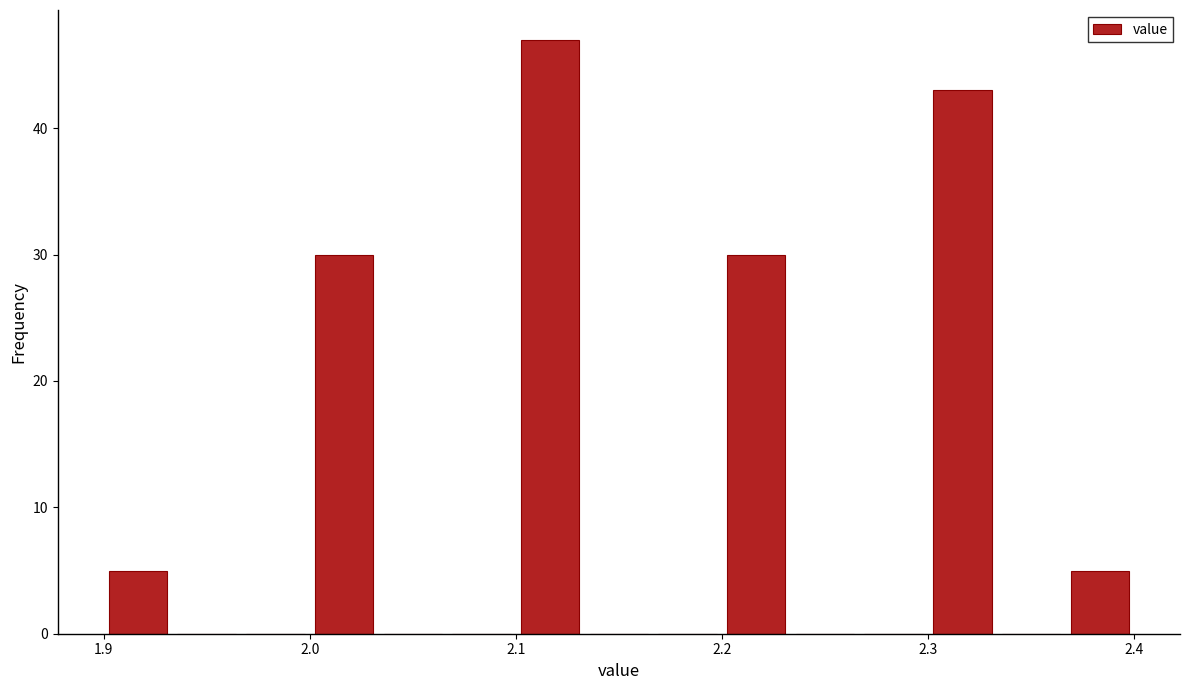

Read against the x-axis, roughly where is the centre of the tallest bar?

2.12